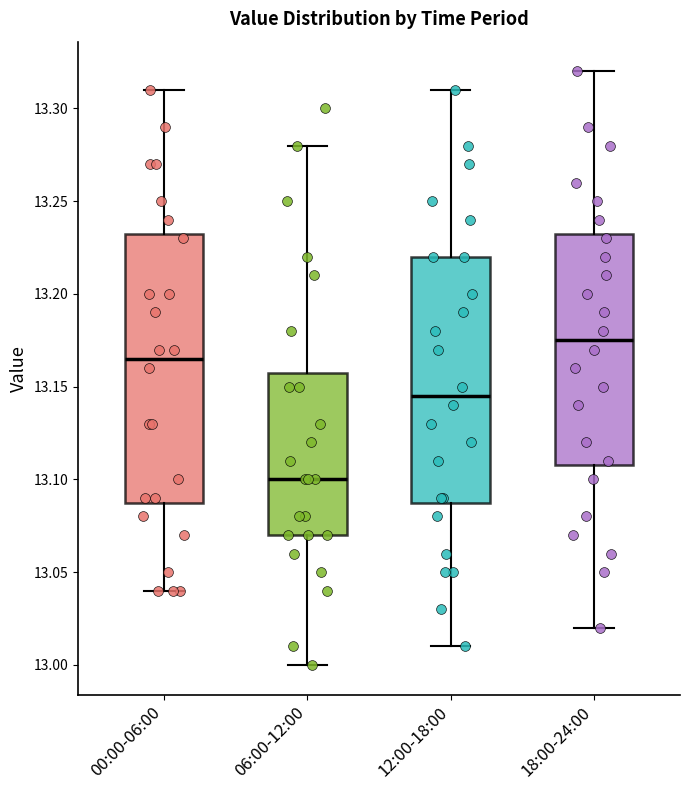

Reading left to right, transcribe this box plot: for each box, give where its median line is, the range the box spans, and where its two whiskers end, as read against the y-axis. The values are not printed on the chart, so give them approximately, as read against the axis.

00:00-06:00: median 13.165, box 13.090 to 13.235, whiskers 13.040 to 13.310
06:00-12:00: median 13.100, box 13.070 to 13.160, whiskers 13.000 to 13.280
12:00-18:00: median 13.145, box 13.090 to 13.220, whiskers 13.010 to 13.310
18:00-24:00: median 13.175, box 13.110 to 13.235, whiskers 13.020 to 13.320